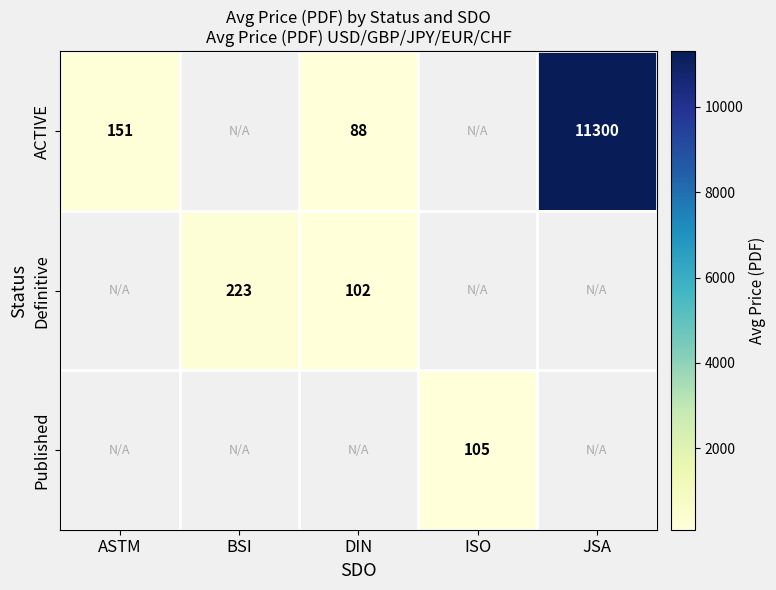

Is it true that Definitive equals 102 at DIN?

True